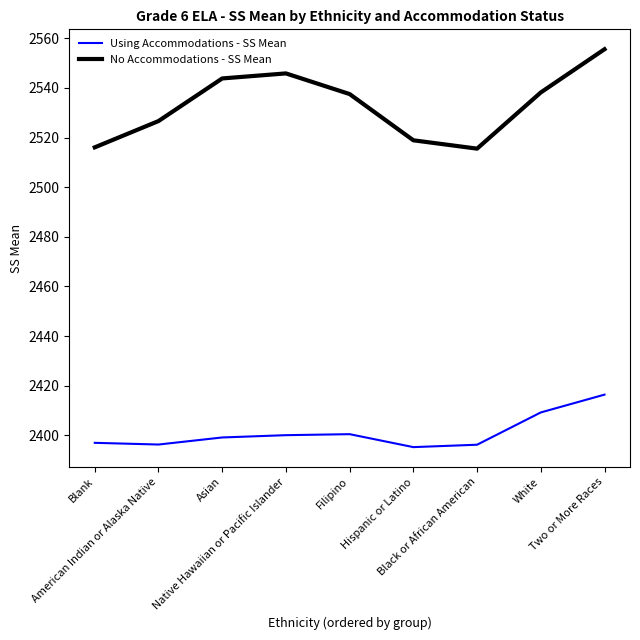

What is the minimum value shown in the chart?

2395.2